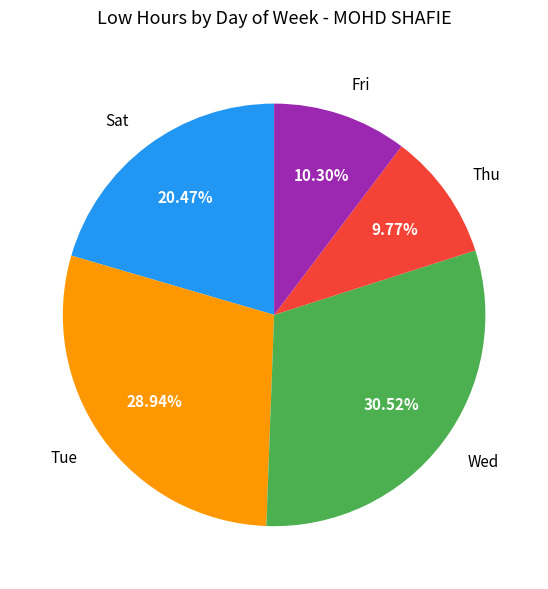

Is Fri the majority of the pie?

No